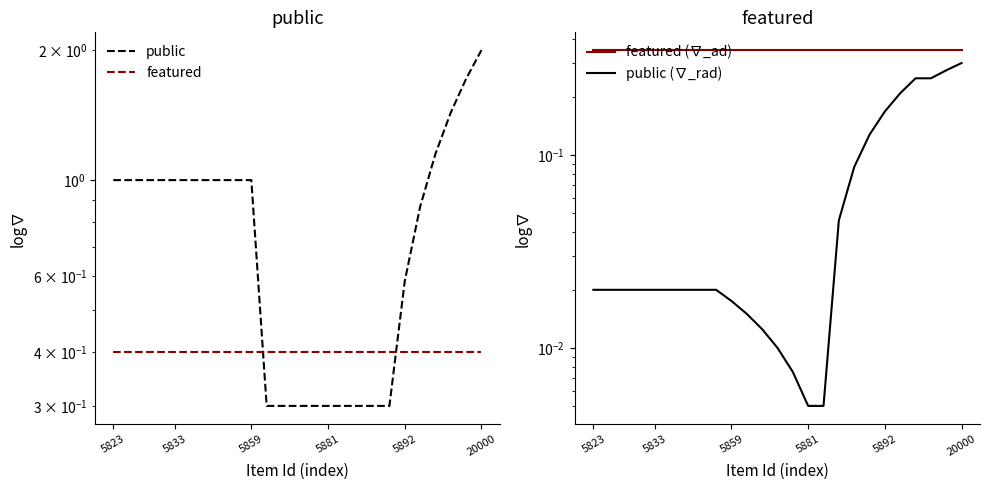

Is it true that featured equals 0.2 at 5892?

False